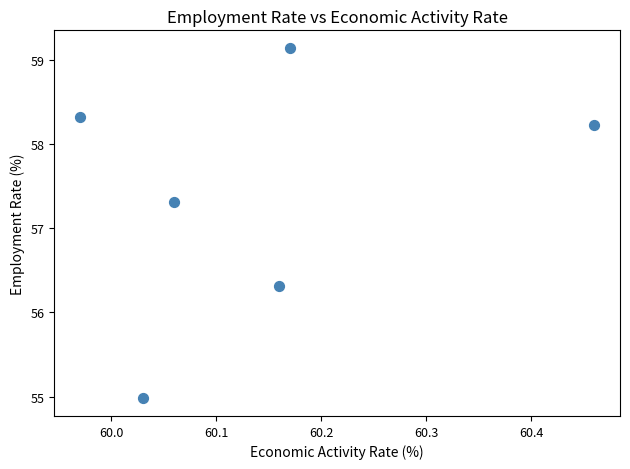

What is the range of X values (max minus min)?

0.5